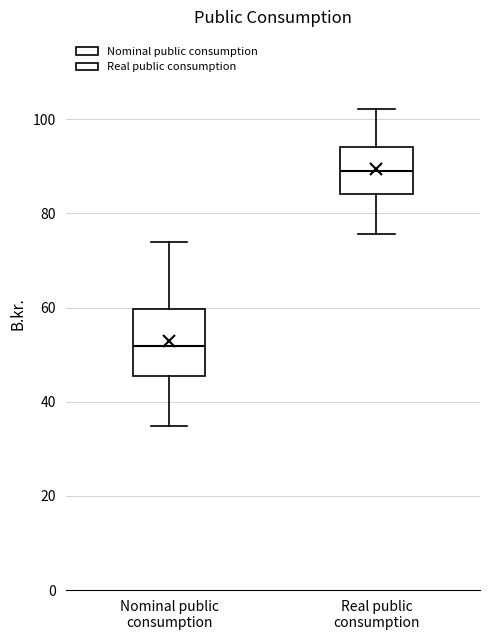

Reading left to right, transcribe this box plot: for each box, give where its median line is, the range the box spans, and where its two whiskers end, as read against the y-axis. The values are not printed on the chart, so give them approximately, as read against the axis.

Nominal public consumption: median 52, box 46 to 60, whiskers 34 to 74
Real public consumption: median 90, box 84 to 94, whiskers 76 to 102